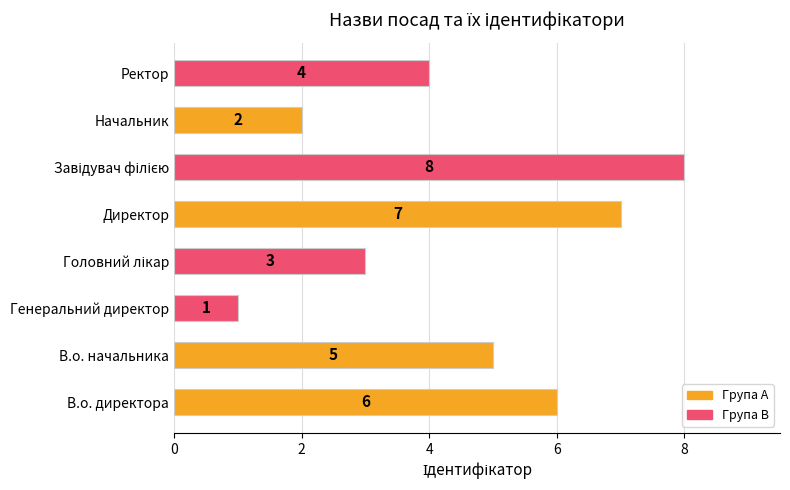

Between В.о. начальника and Директор, which is larger?

Директор